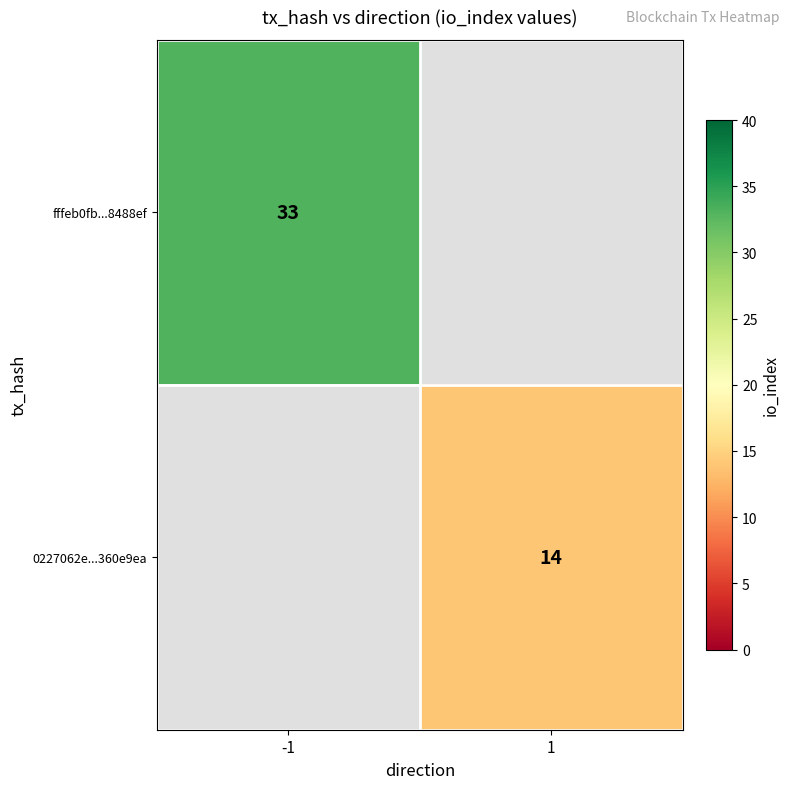

Is the value of fffeb0fb...8488ef at -1 greater than the value of 0227062e...360e9ea at 1?

Yes